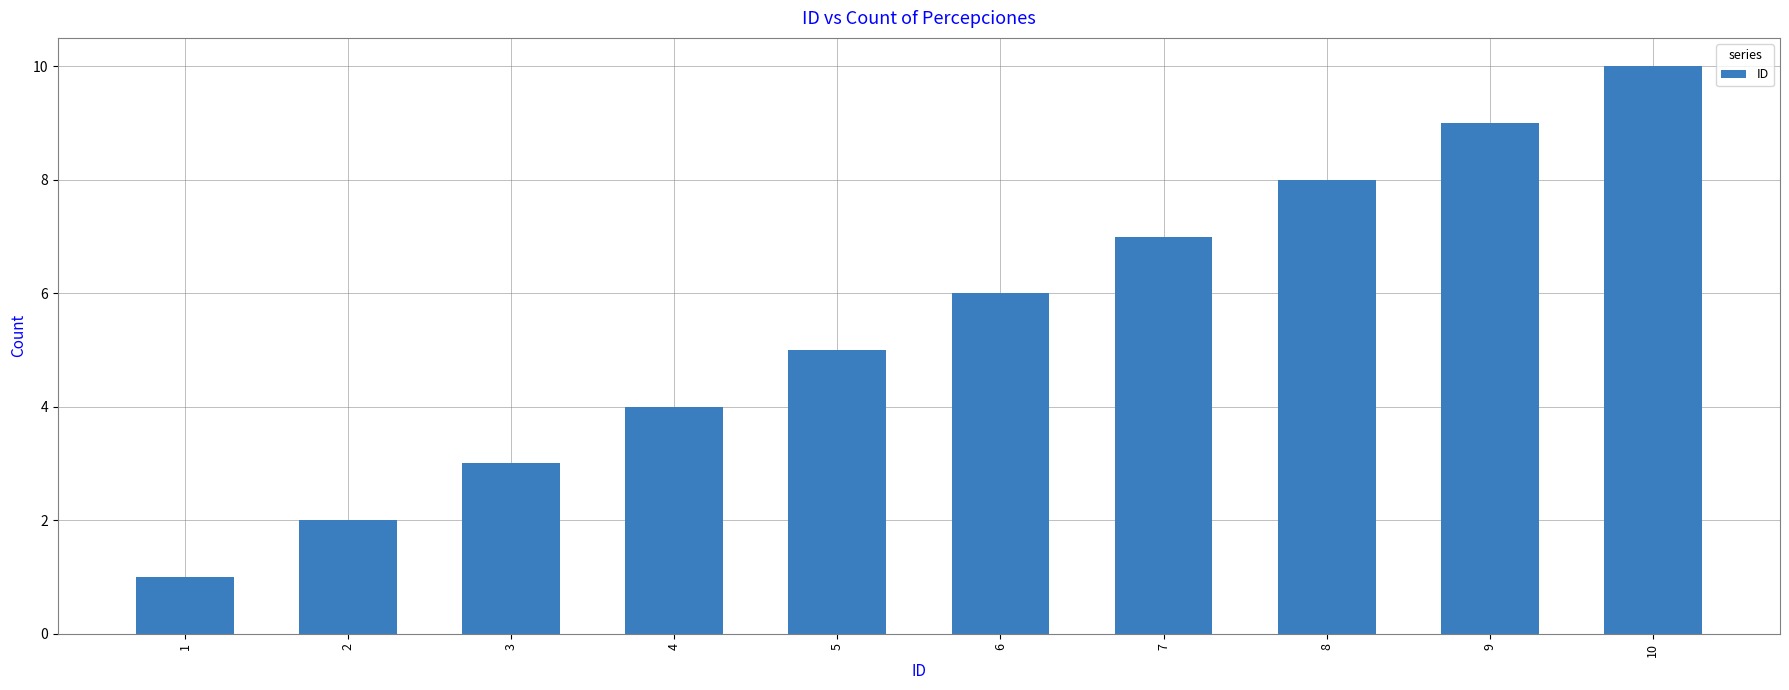

What is the difference between the maximum and minimum values?

9